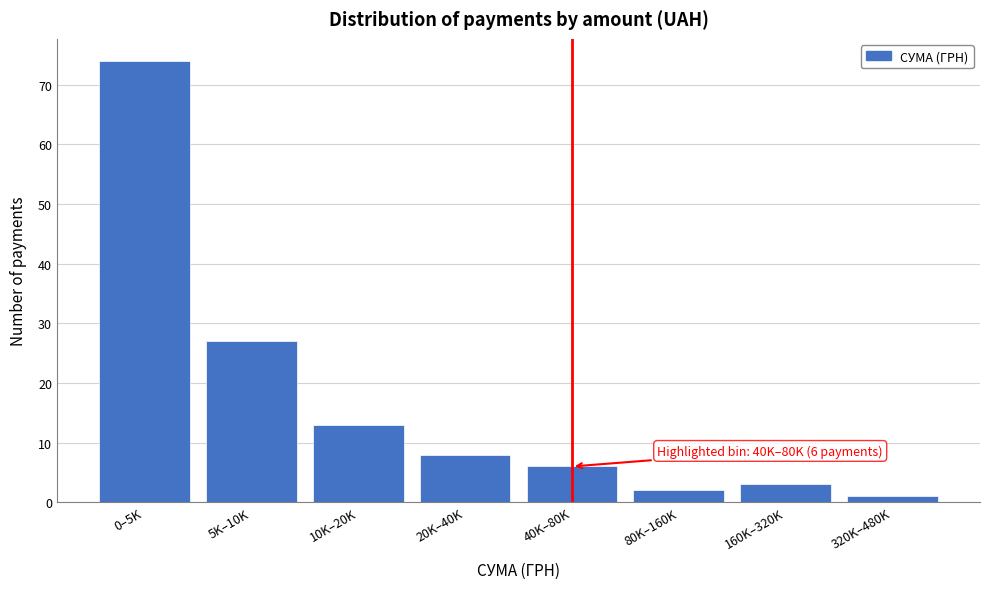

Reading left to right, list all the values displayed in this chart.

74	27	13	8	6	2	3	1